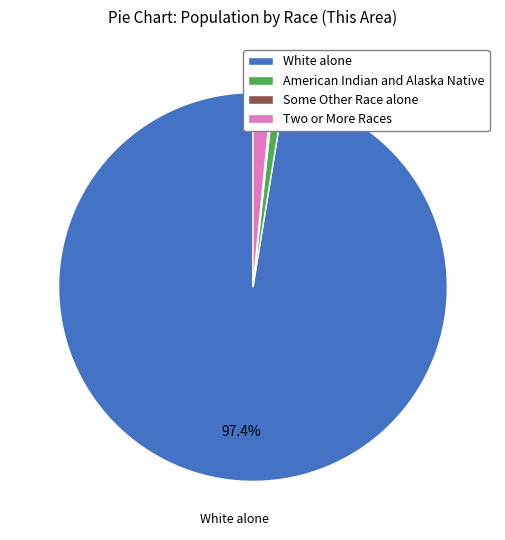

Does any single category account for the majority?

Yes